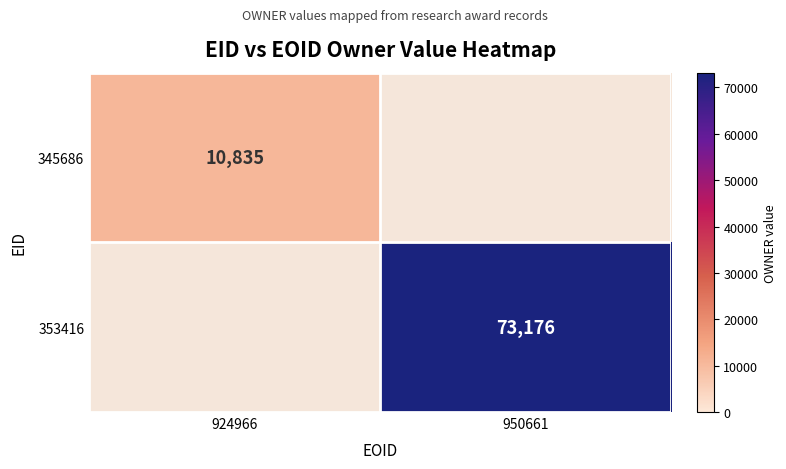

Is it true that 353416 equals 24463 at 950661?

False